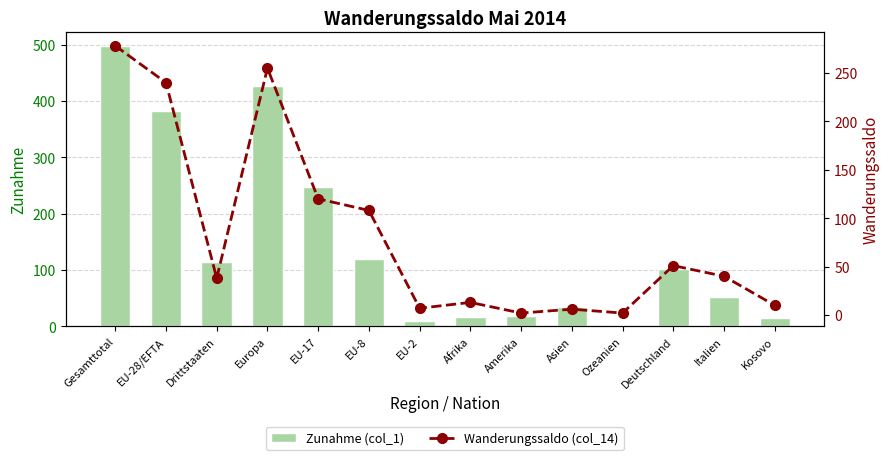

What is the approximate value of Zunahme (col_1) at Drittstaaten, to the nearest 5?

115